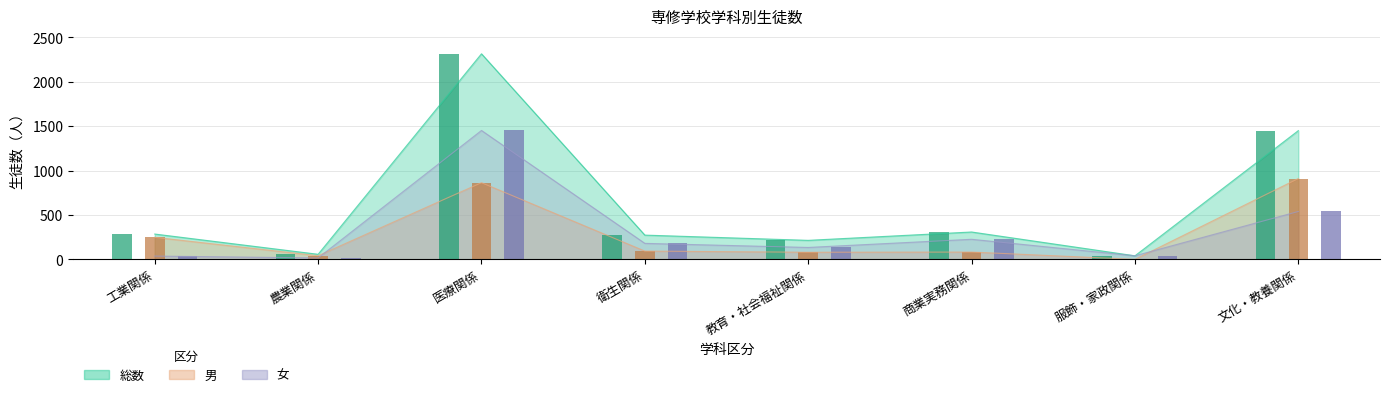

At which category is the sum across all series the highest?

医療関係